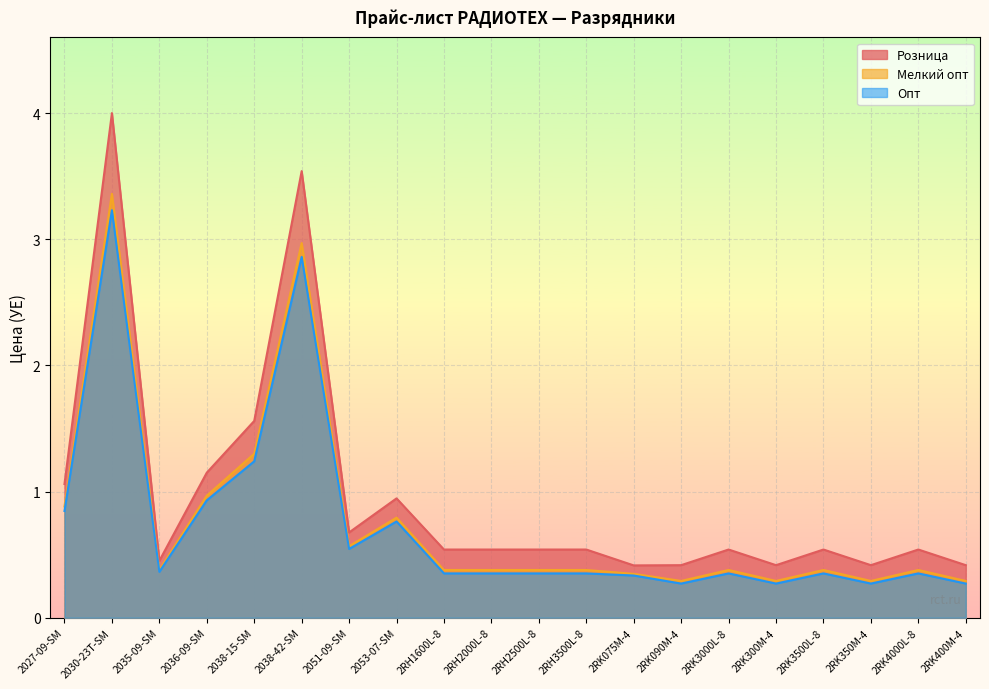

What position from the left is 2036-09-SM?

4